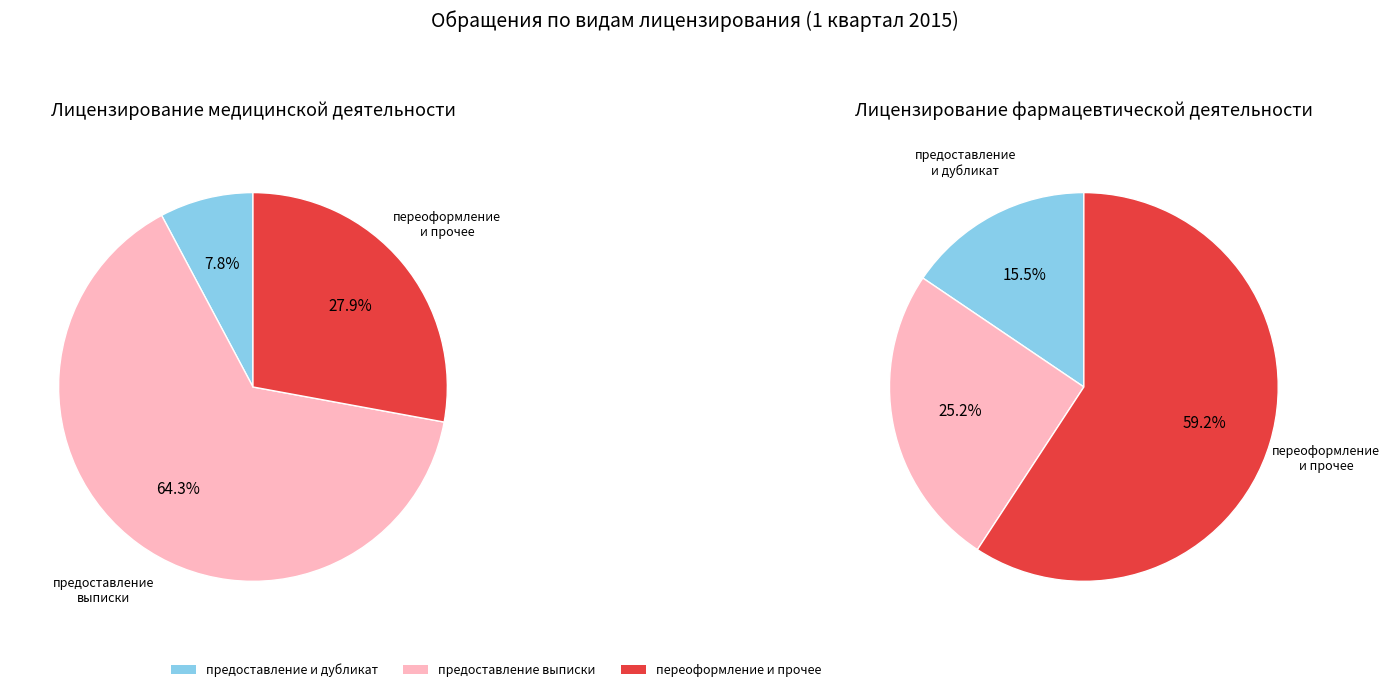

Combined, do предоставление лицензии and выдача дубликата/копии account for over 50%?

No